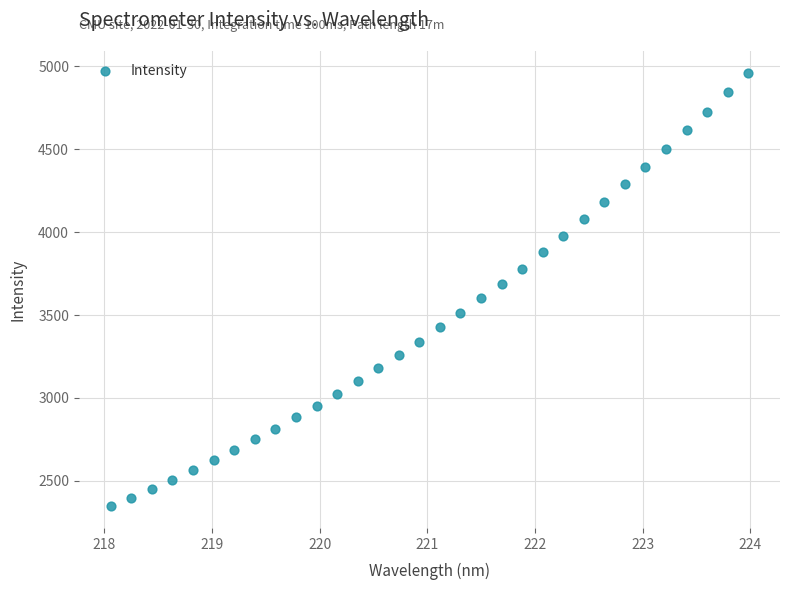

What is the range of Y values (max minus min)?

2616.3